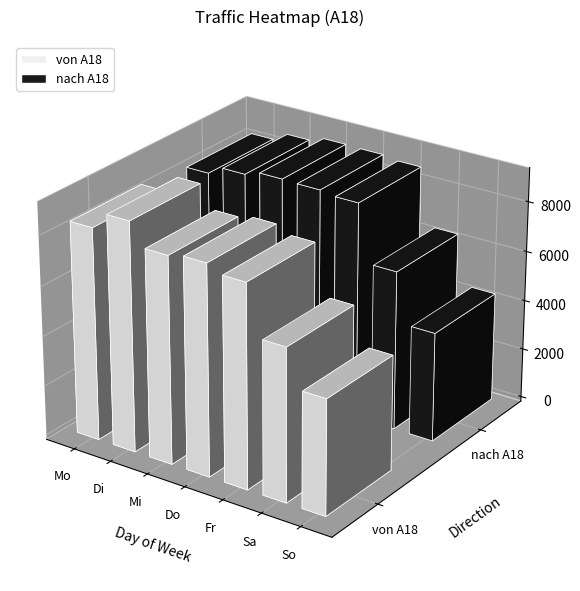

Reading left to right, extract all data points from this chart.

von A18: Mo=8481	Di=9159	Mi=8267	Do=8410	Fr=8120	Sa=6108	So=4606
nach A18: Mo=8229	Di=8583	Mi=8793	Do=8766	Fr=8663	Sa=6368	So=4367